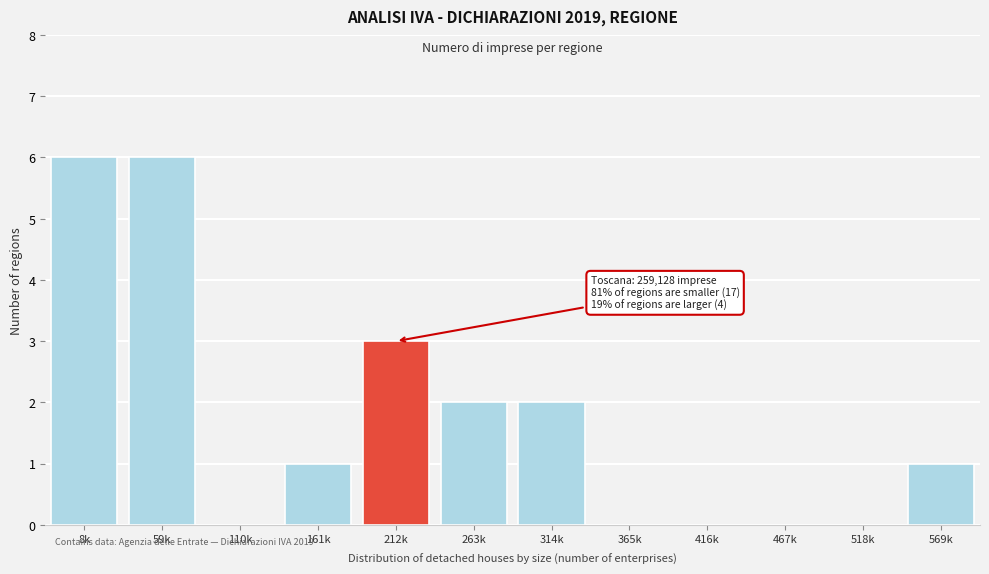

Reading left to right, extract all data points from this chart.

8k=6	59k=6	110k=0	161k=1	212k=3	263k=2	314k=2	365k=0	416k=0	467k=0	518k=0	569k=1